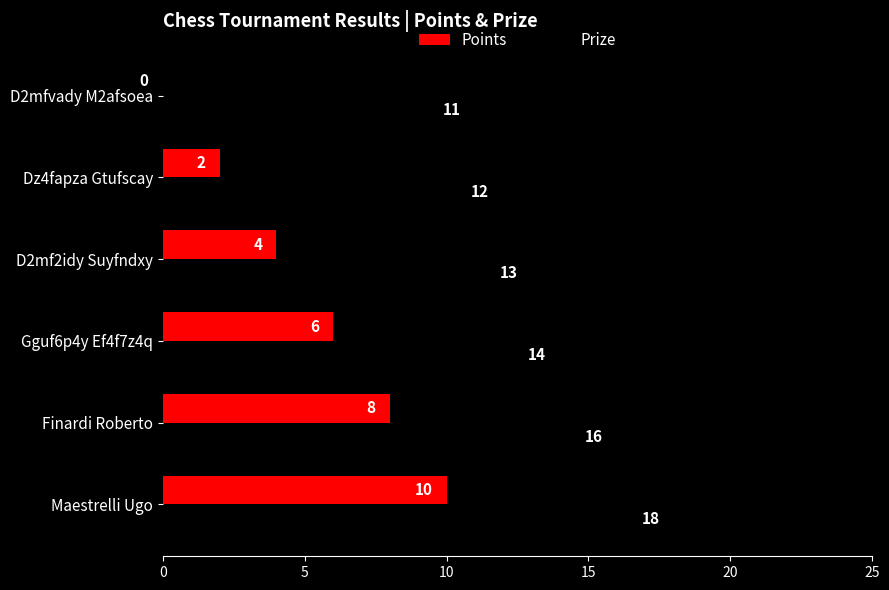

Is the value of Prize at Maestrelli Ugo greater than the value of Points at Gguf6p4y Ef4f7z4q?

Yes